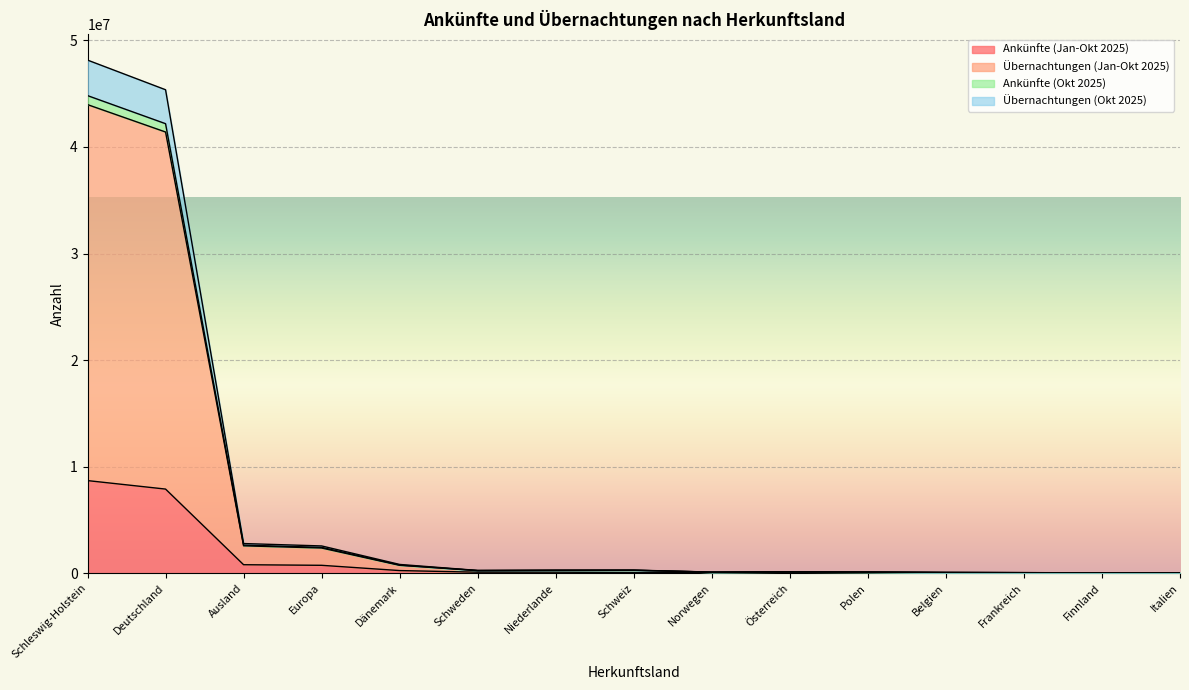

True or false: Übernachtungen (Jan-Okt 2025) has more than 1 interior local peaks.

True